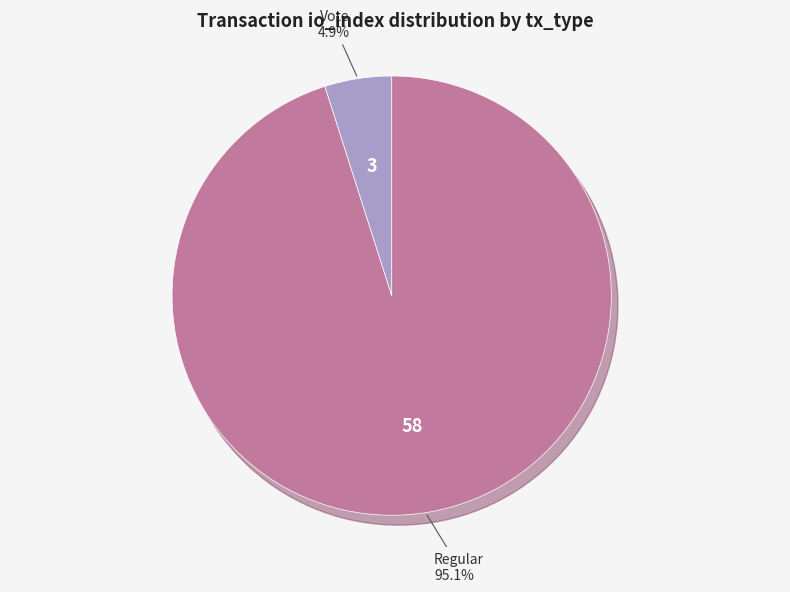

To the nearest percent, what portion does Vote represent?

5%